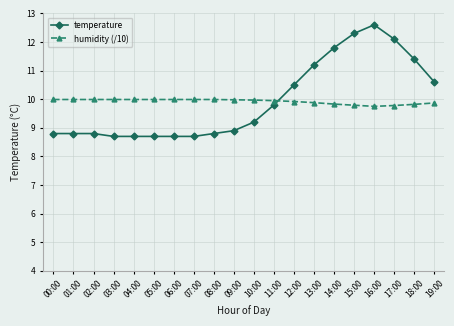

Where does the temperature series first go above 9?

10:00